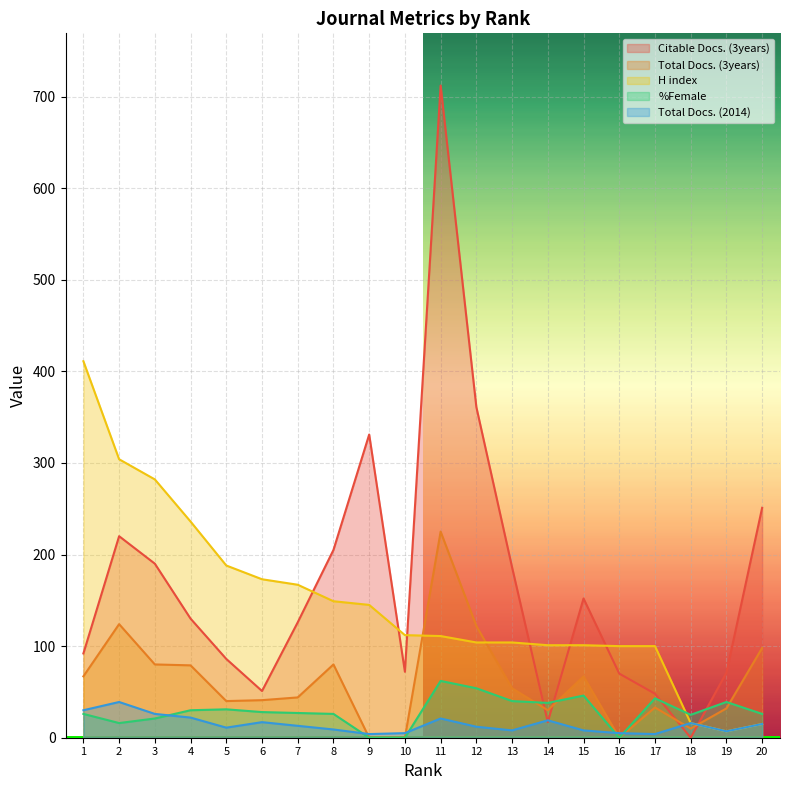

At how many categories does at least one series exceed 6?

20